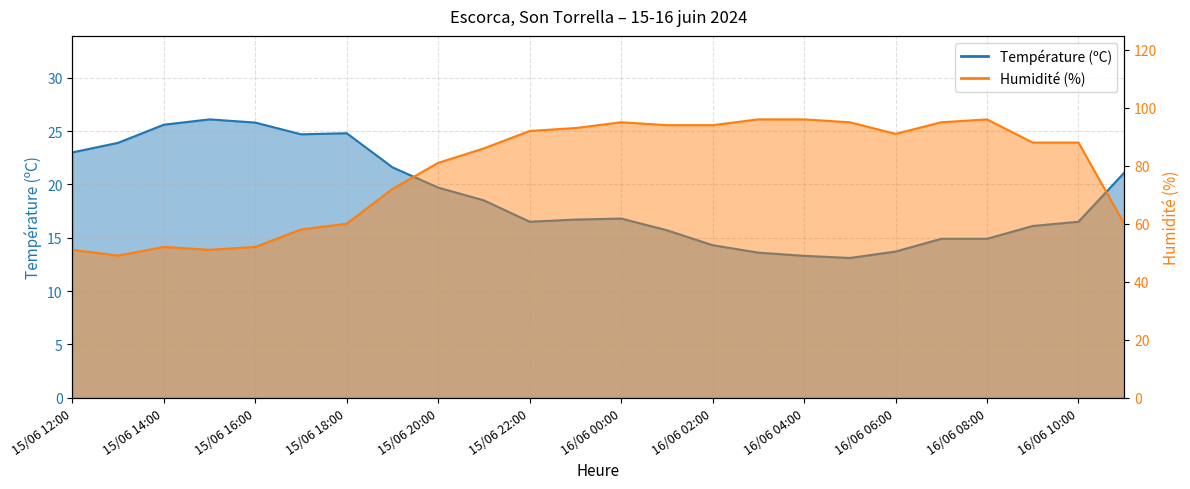

Does the chart have visible grid lines?

Yes